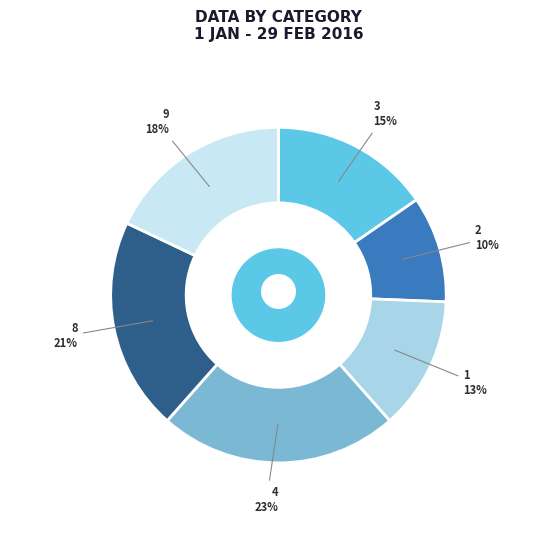

How many slices are in this pie chart?

6